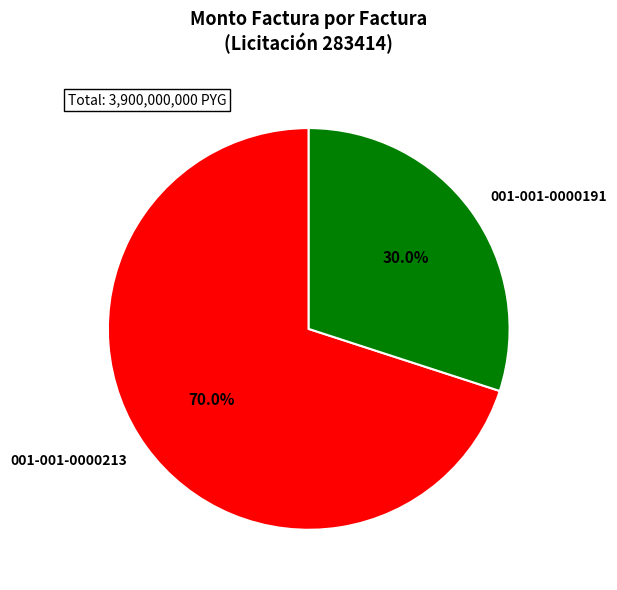

What is the ratio of the value at 001-001-0000213 to the value at 001-001-0000191?

2.3